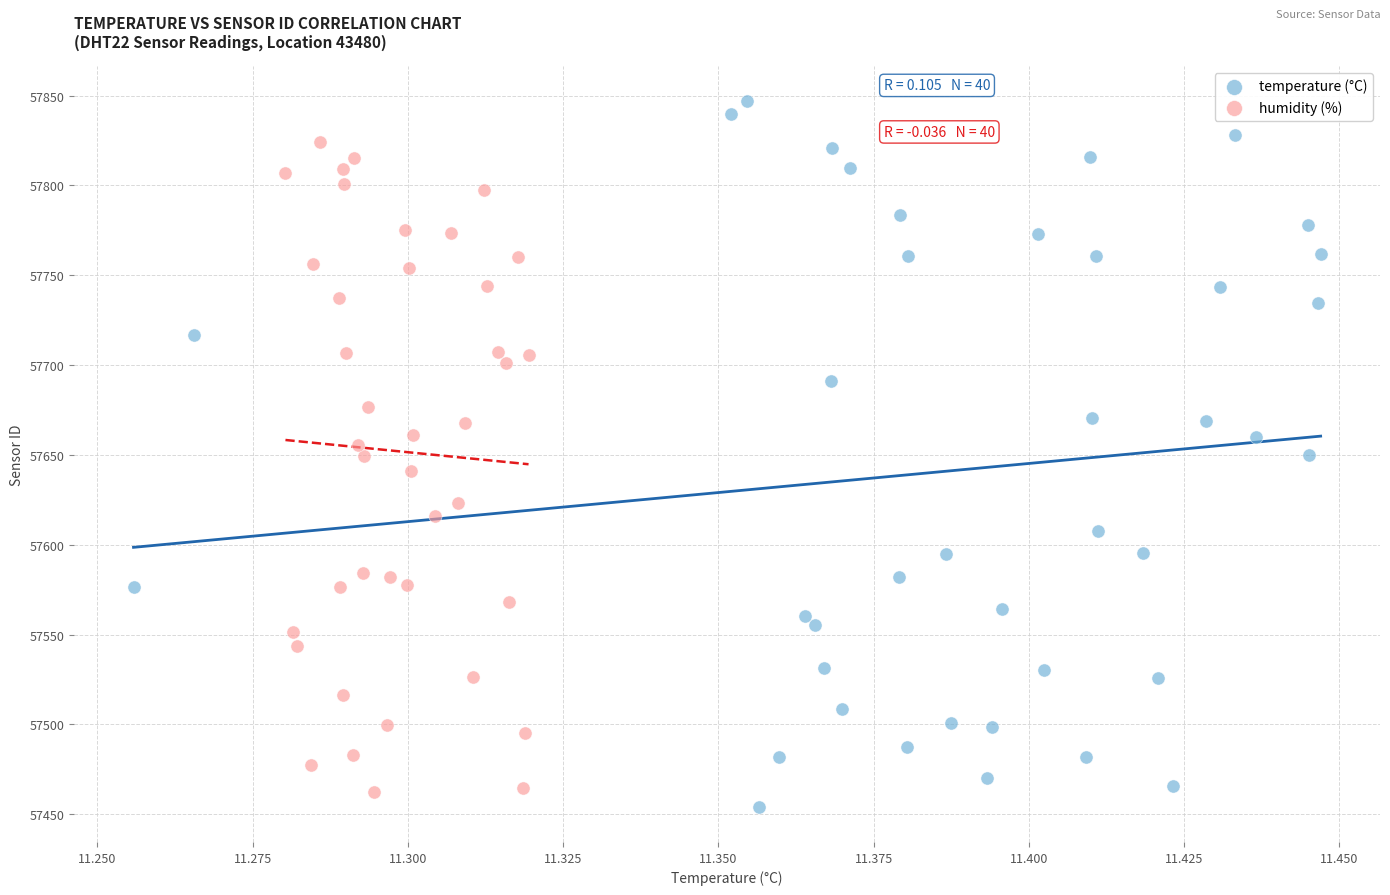

Which series has the widest spread of Y values?

temperature (°C)